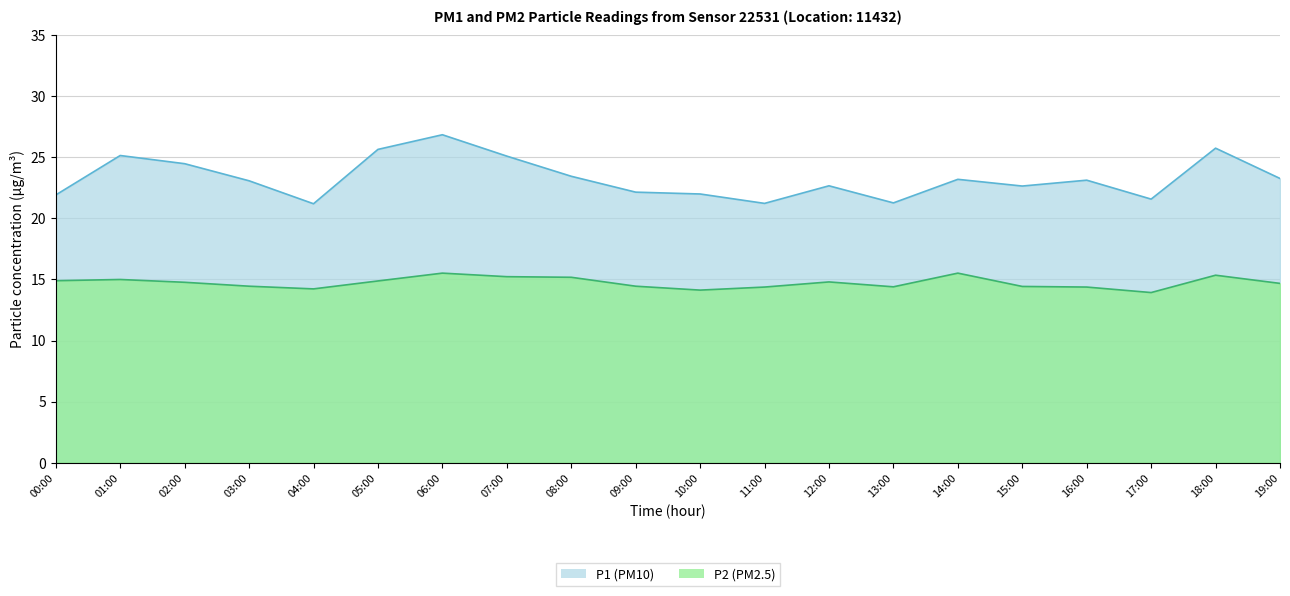

What is the average value of the P1 series?

23.3